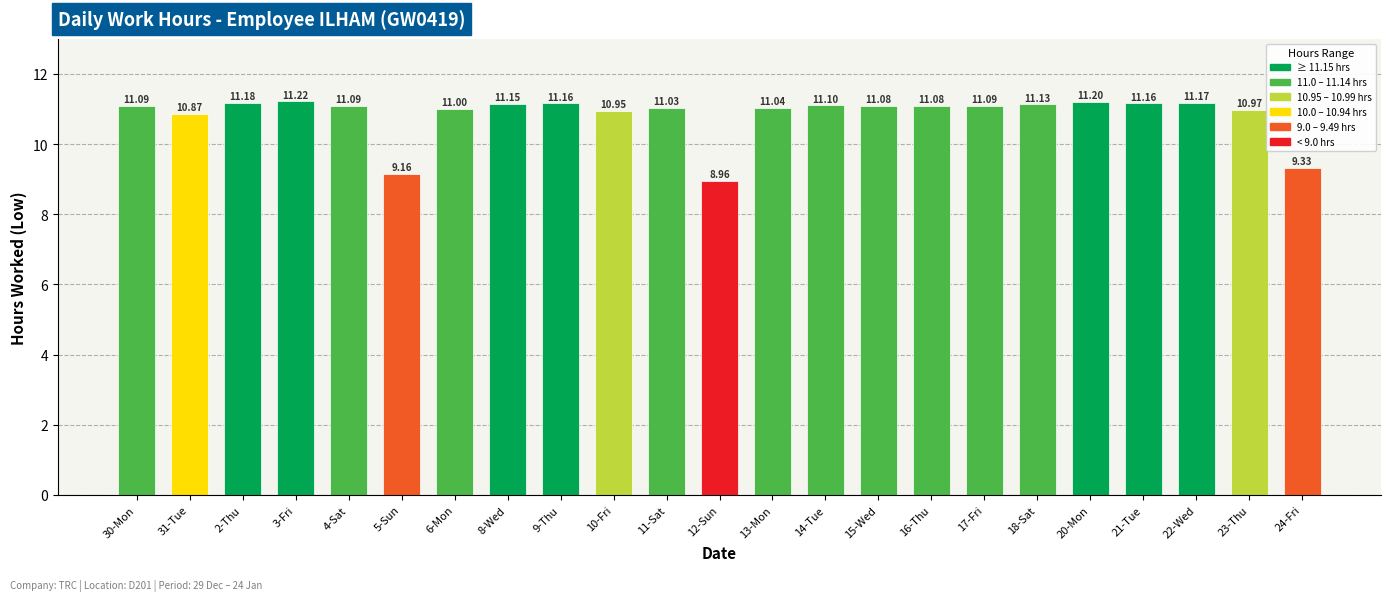

What is the ratio of the value at 21-Tue to the value at 15-Wed?

1.0